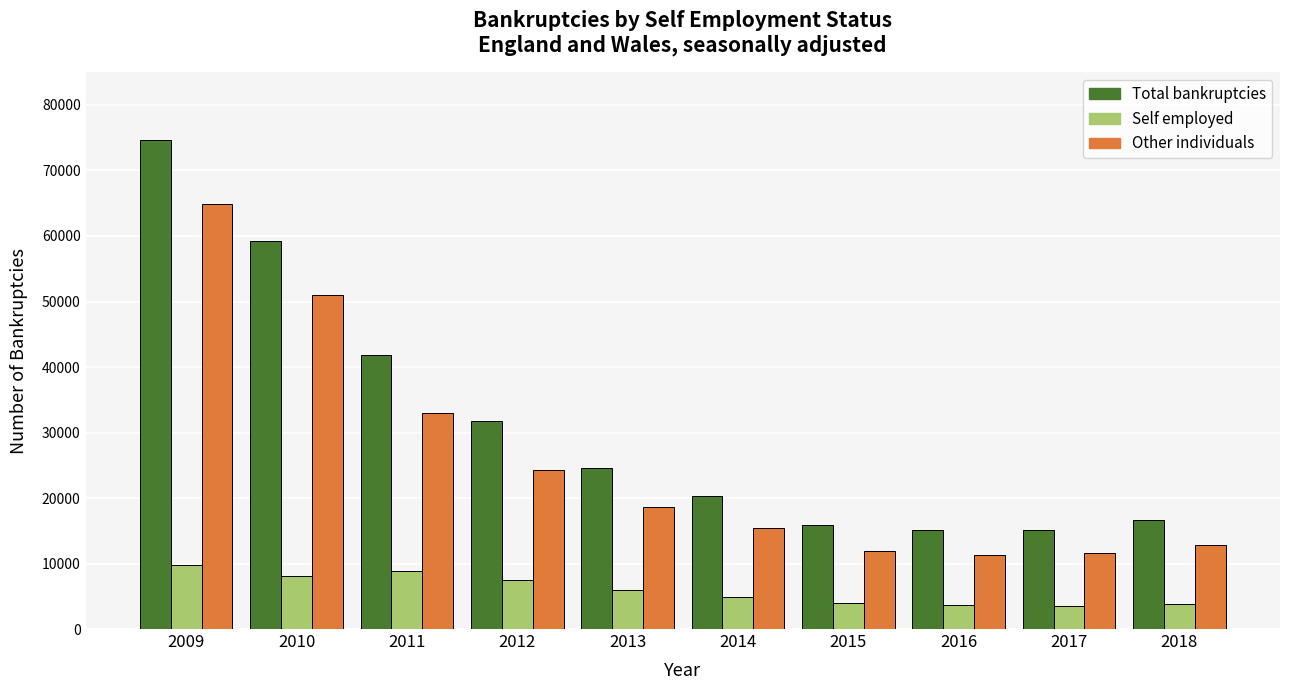

What is the minimum value for Other individuals?

11364